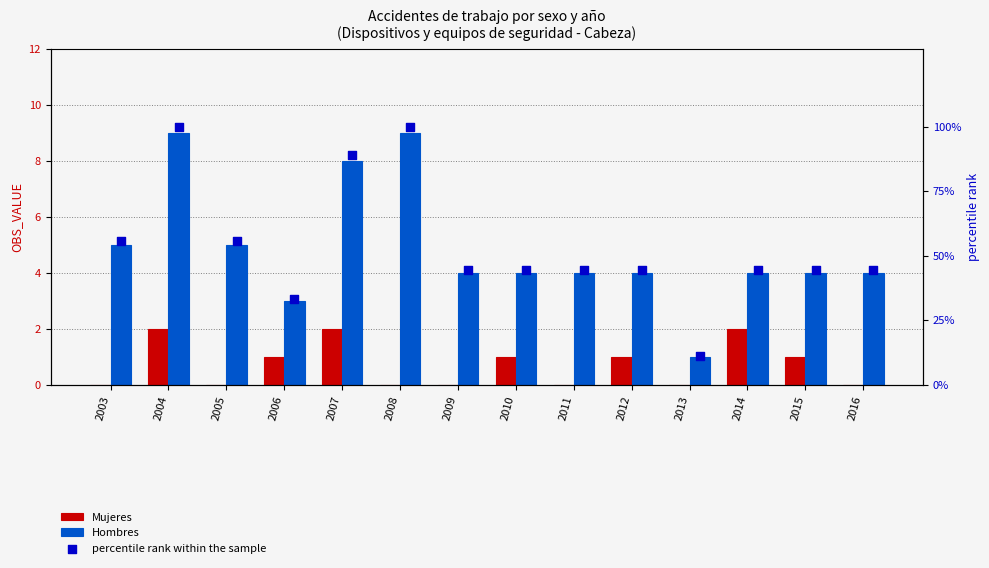

At which category is the sum across all series the highest?

2004